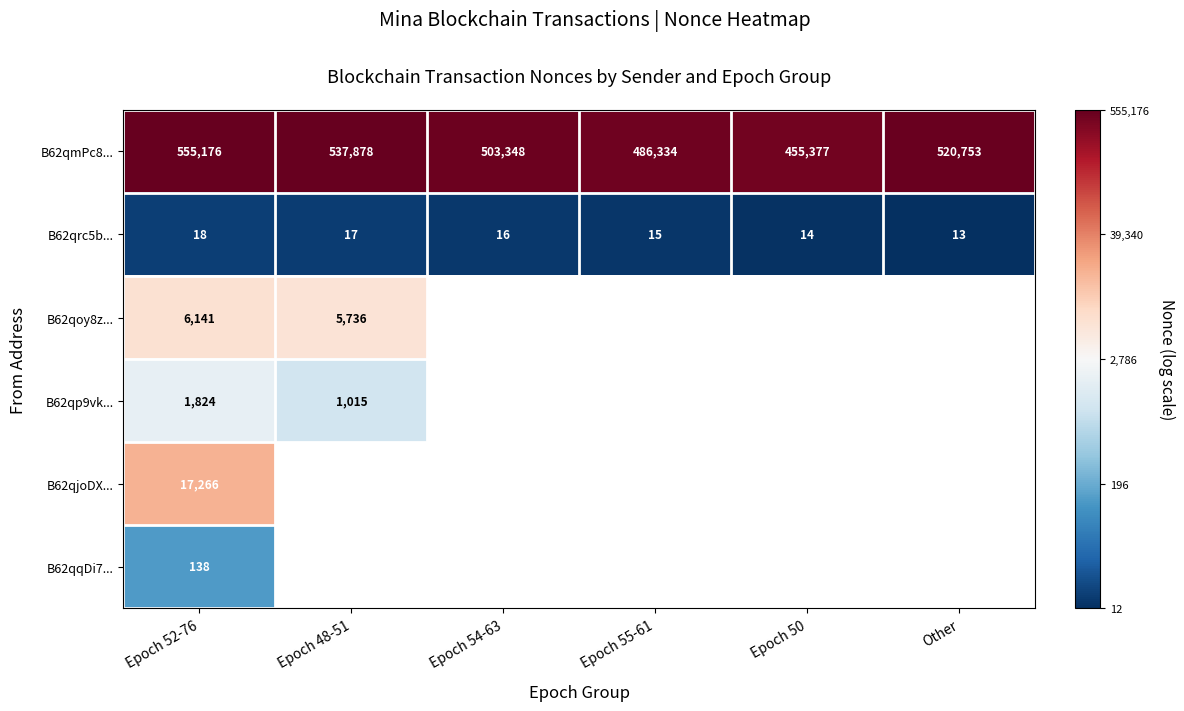

Is the value of B62qrc5b... at Epoch 48-51 greater than the value of B62qmPc8... at Epoch 55-61?

No